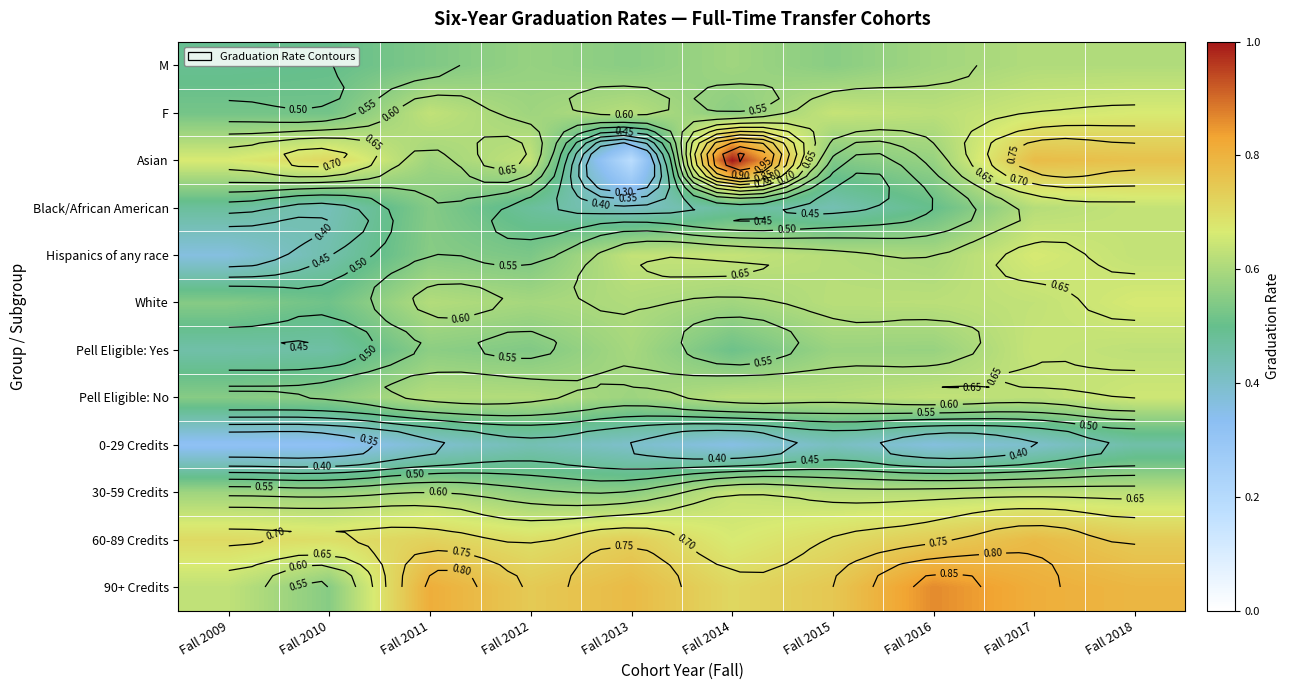

List the series in order of their peak value, lowest first.

0-29 Credits, M, Black/African American, 30-59 Credits, Pell Eligible: Yes, Pell Eligible: No, White, Hispanics of any race, F, 60-89 Credits, 90+ Credits, Asian